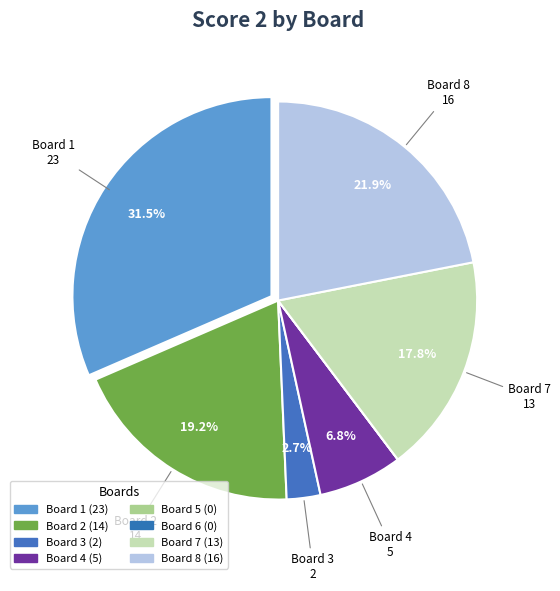

How many slices are in this pie chart?

8